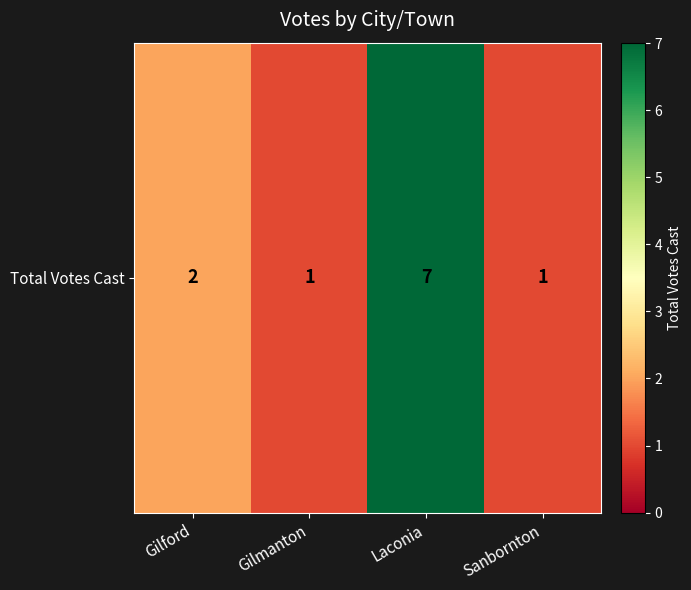

How many data points does each series have?

4